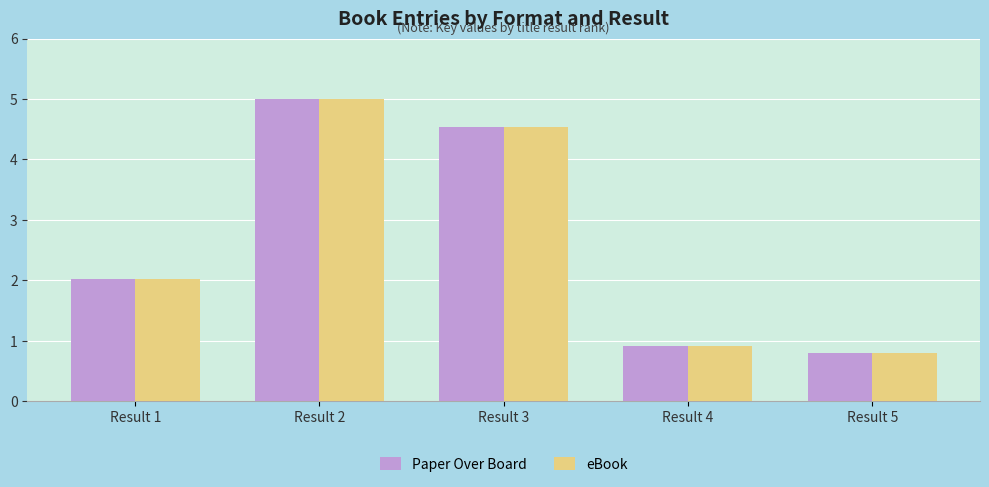

What is the difference between the maximum and second lowest values in the Paper Over Board series?

4.1